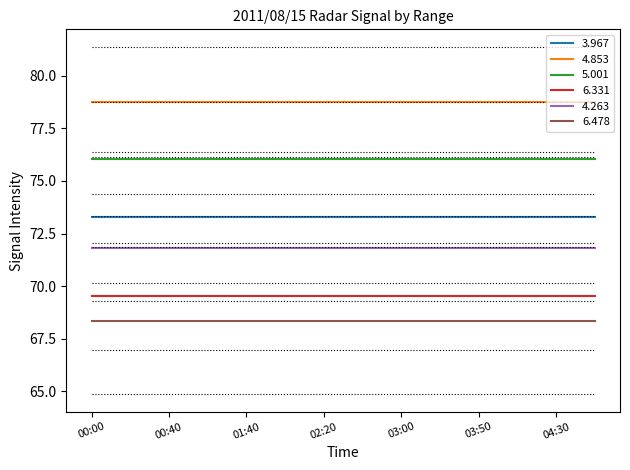

True or false: 4.853 and 6.478 intersect in this chart.

False